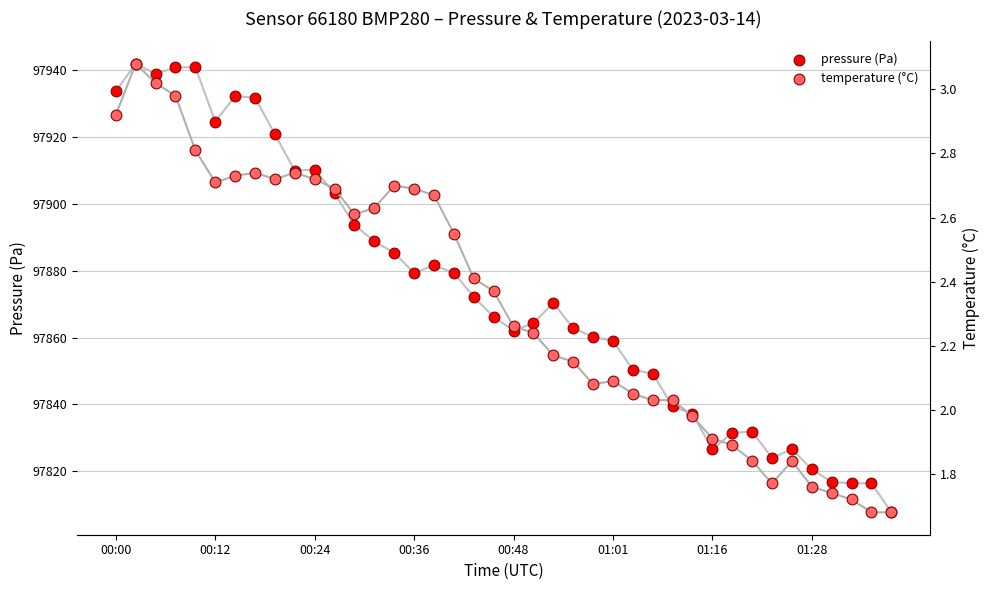

Which series reaches the maximum Y coordinate?

pressure